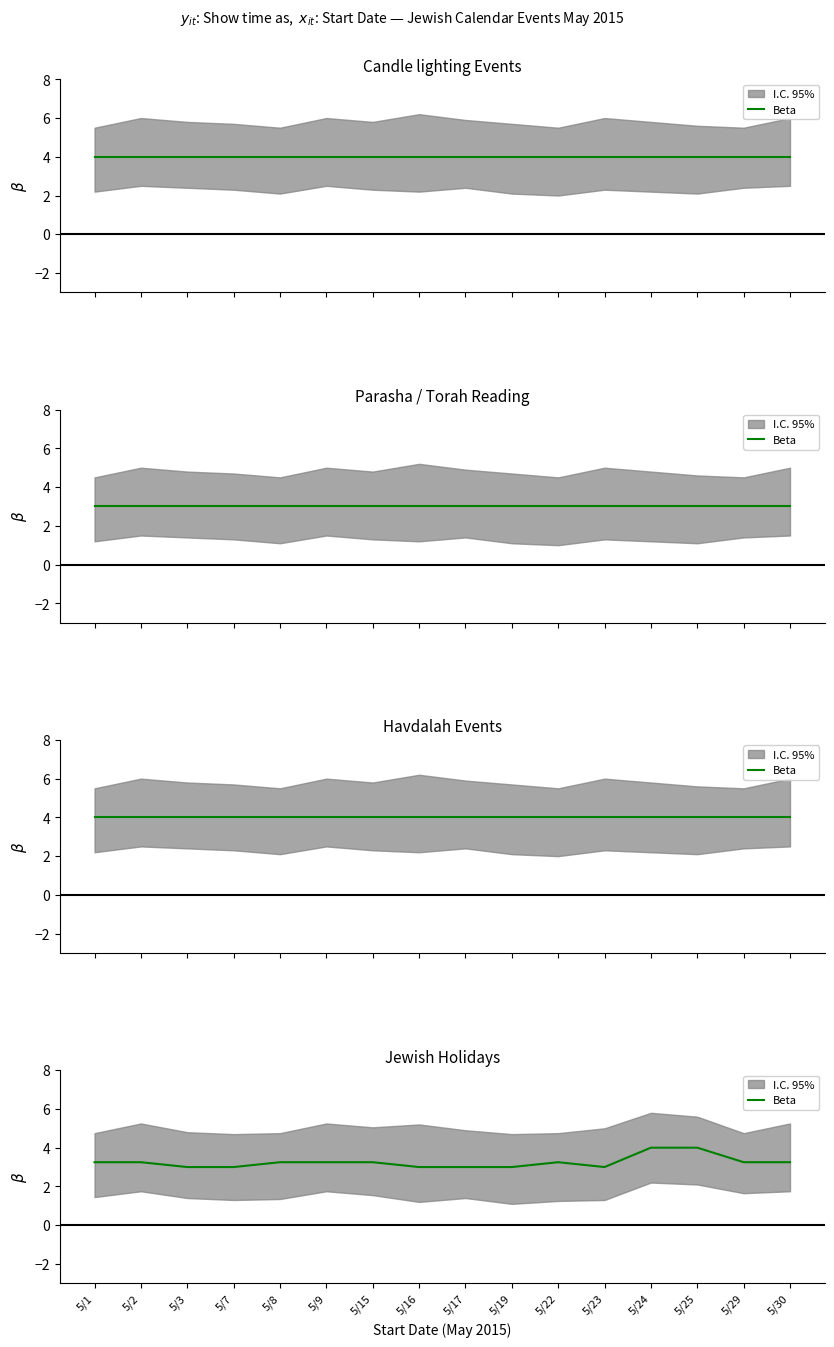

Rank the categories by value from lowest to highest.

5/3, 5/7, 5/16, 5/17, 5/19, 5/23, 5/1, 5/2, 5/8, 5/9, 5/15, 5/22, 5/29, 5/30, 5/24, 5/25